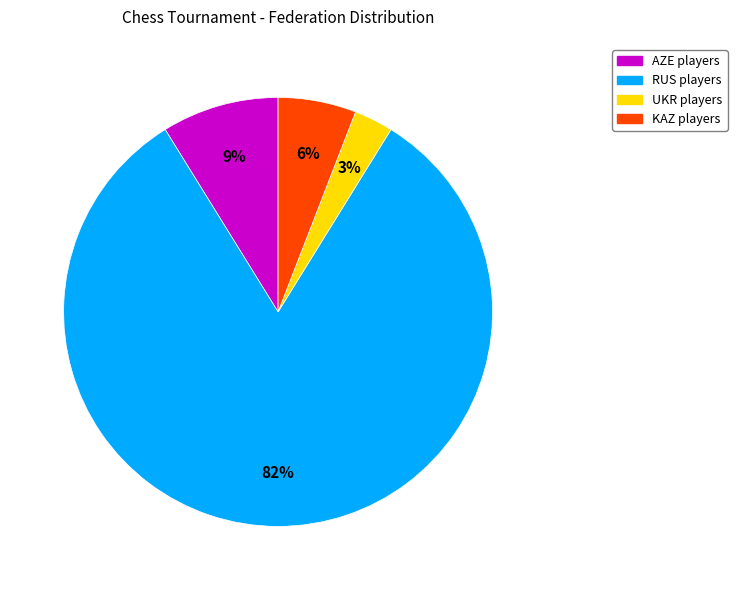

Between UKR and KAZ, which is larger?

KAZ